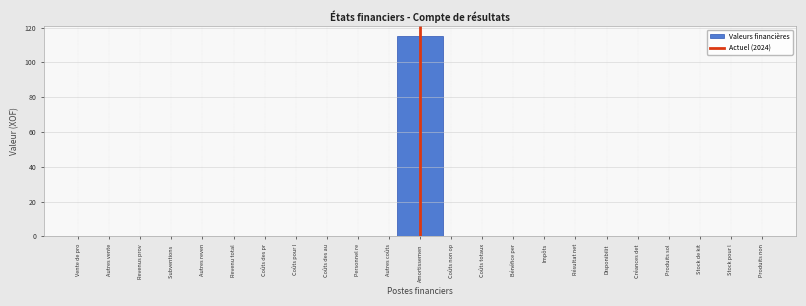

Reading left to right, extract all data points from this chart.

Autres vente=0	Revenus prov=0	Autres reven=0	Revenu total=0	Coûts pour l=0	Coûts des au=0	Autres coûts=0	Amortissemen=115	Coûts non op=0	Bénéfice per=0	Impôts=0	Disponibilit=0	Créances det=0	Stock de kit=0	Stock pour l=0